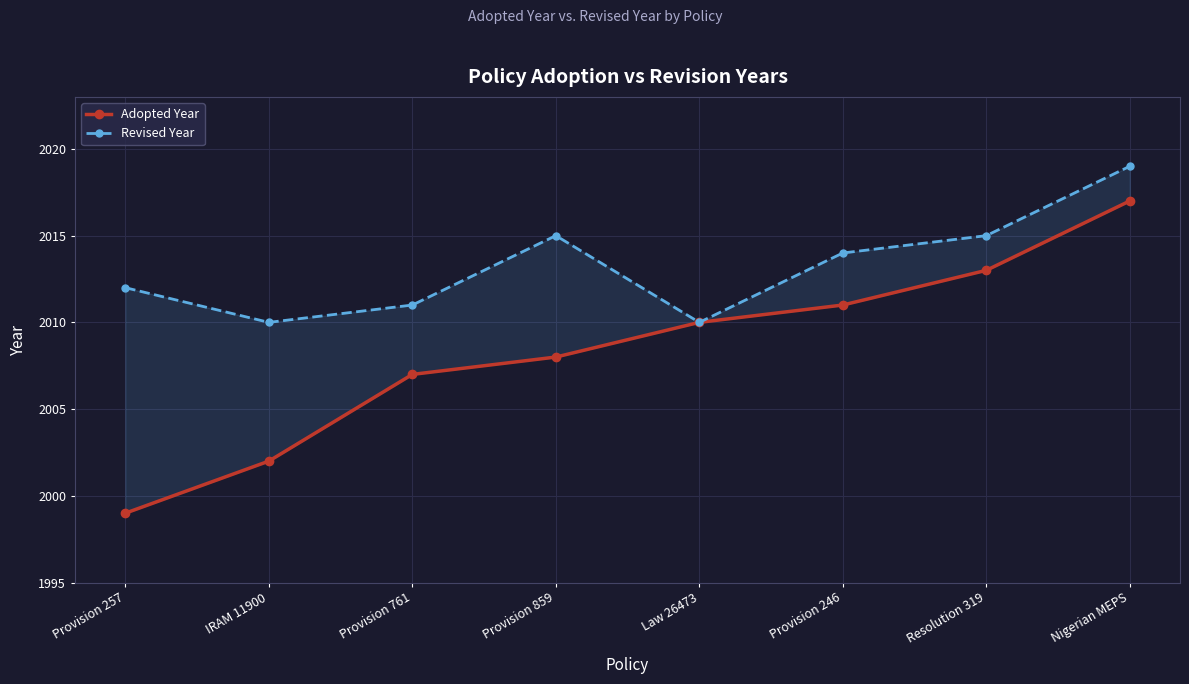

Where is Revised Year nearest to the value 2014?

Provision 246